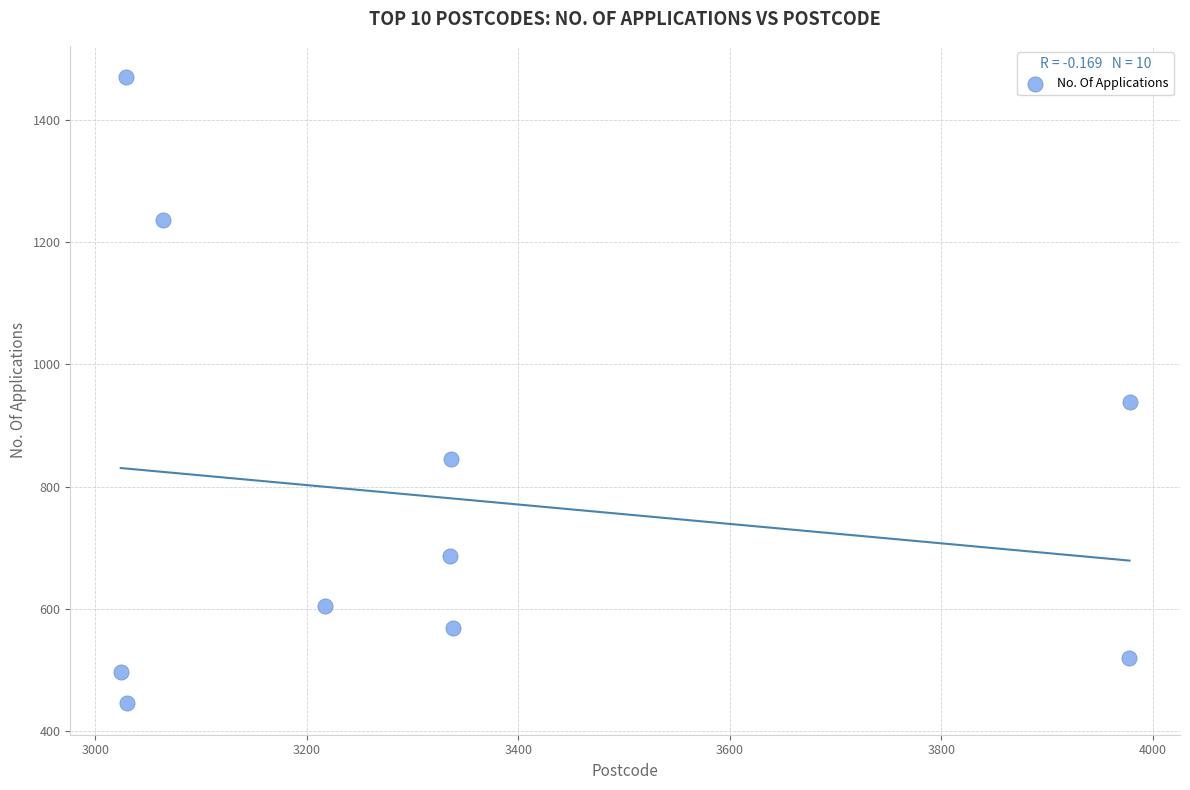

What Y value in the scatter plot is closest to 957?

939